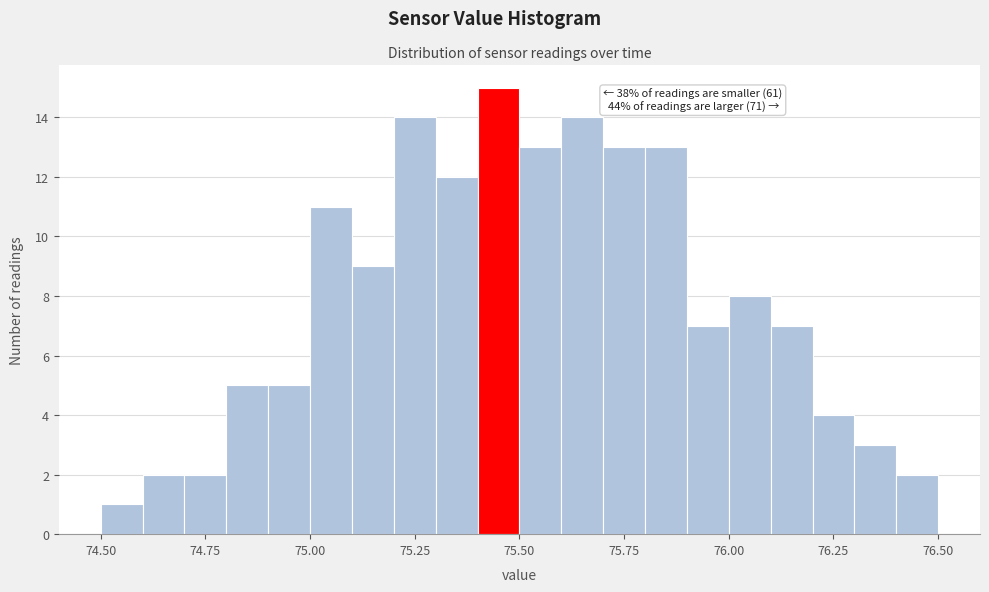

Read against the x-axis, roughly where is the centre of the tallest bar?

75.45